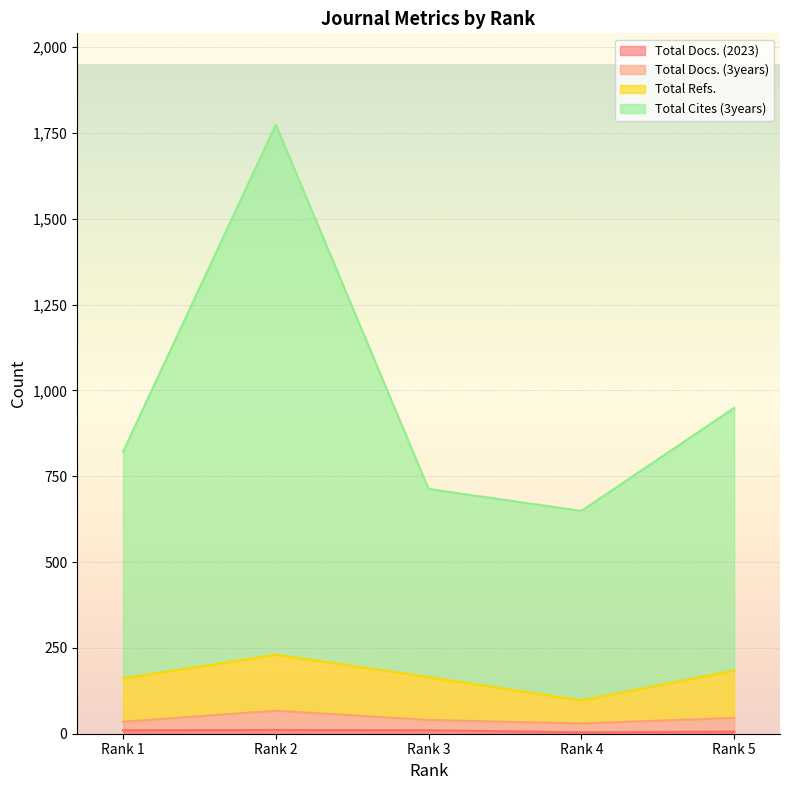

Read the Total Docs. (3years) value at Rank 2, to the nearest 5.

65